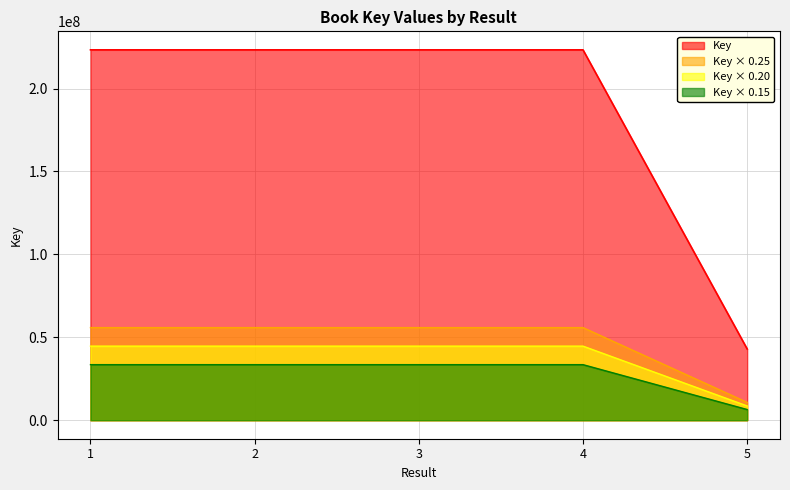

What is the ratio of the value at 5 to the value at 1?

0.2